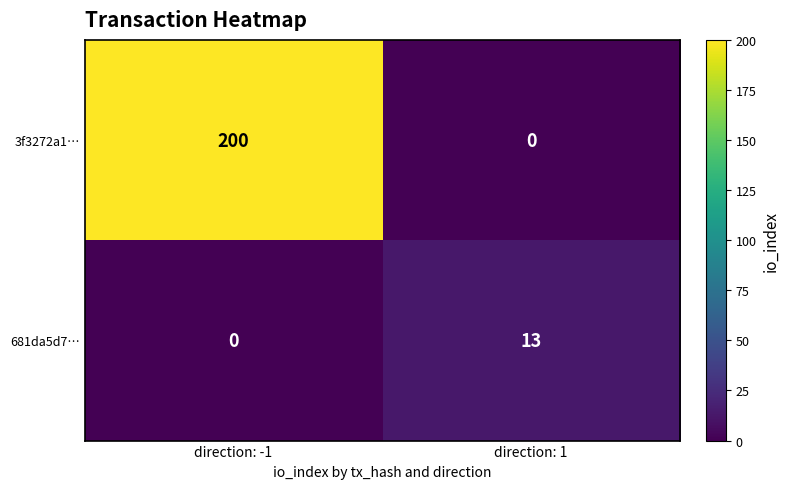

What is the greatest value displayed?

200